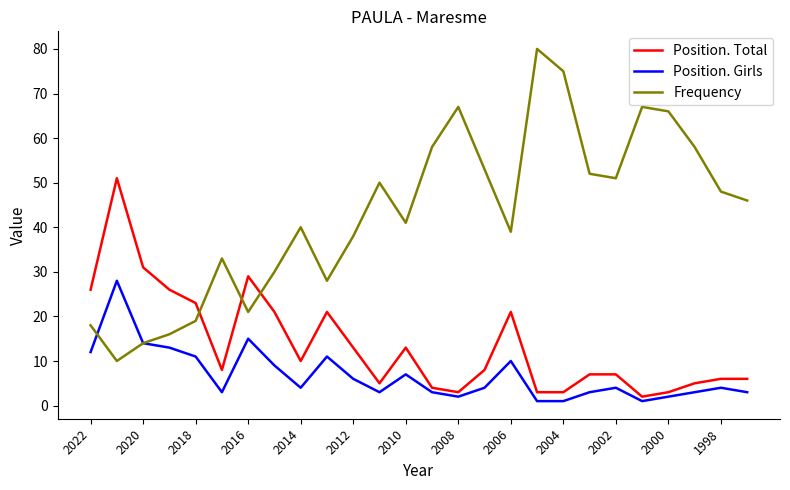

Which series has the largest range (max minus min)?

Frequency